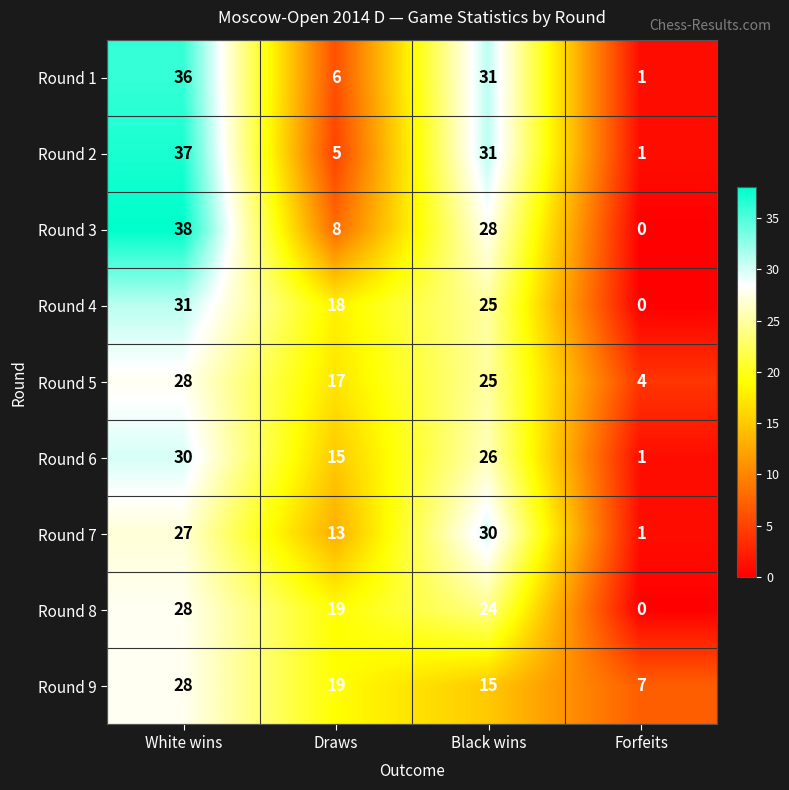

List the labels in order of Round 3 value, smallest first.

Forfeits, Draws, Black wins, White wins